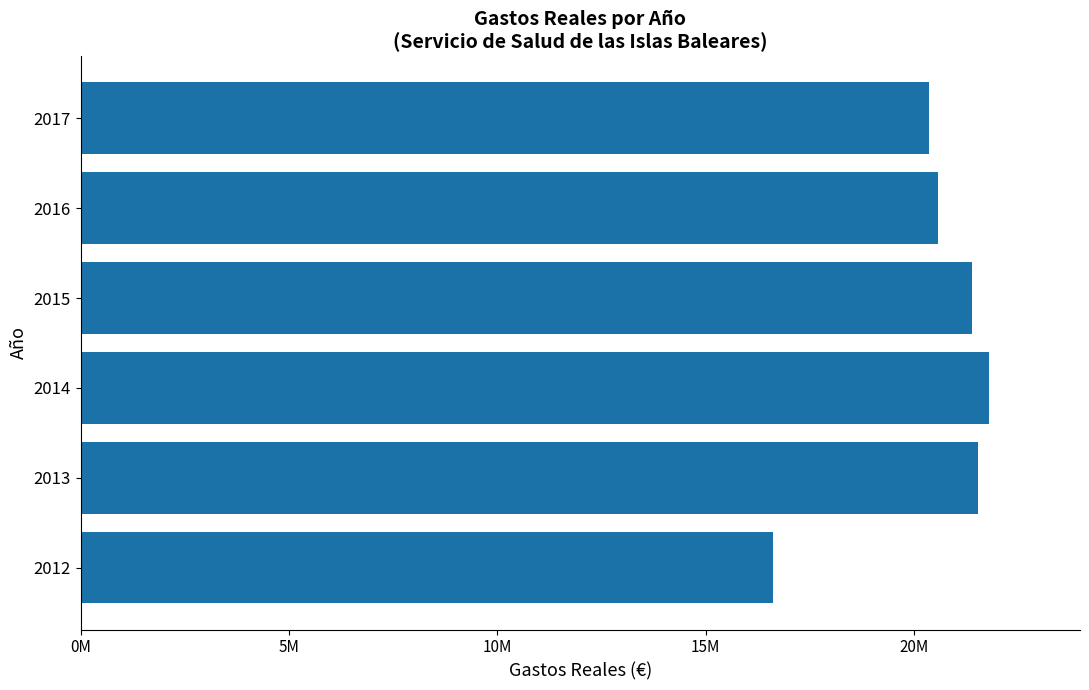

What is the average value?

20379375.1